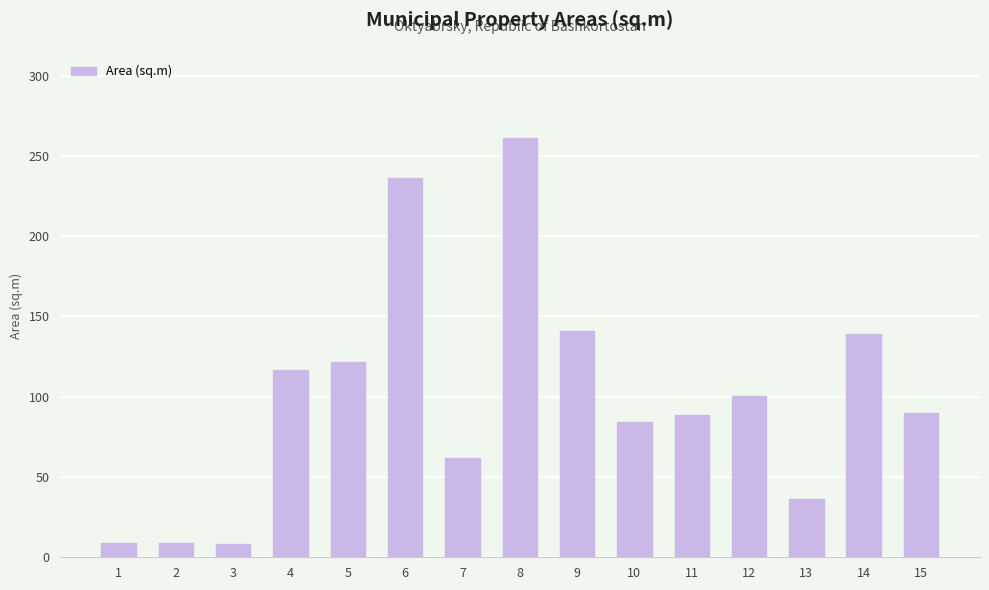

Is it true that the value at 9 is 227.1?

False